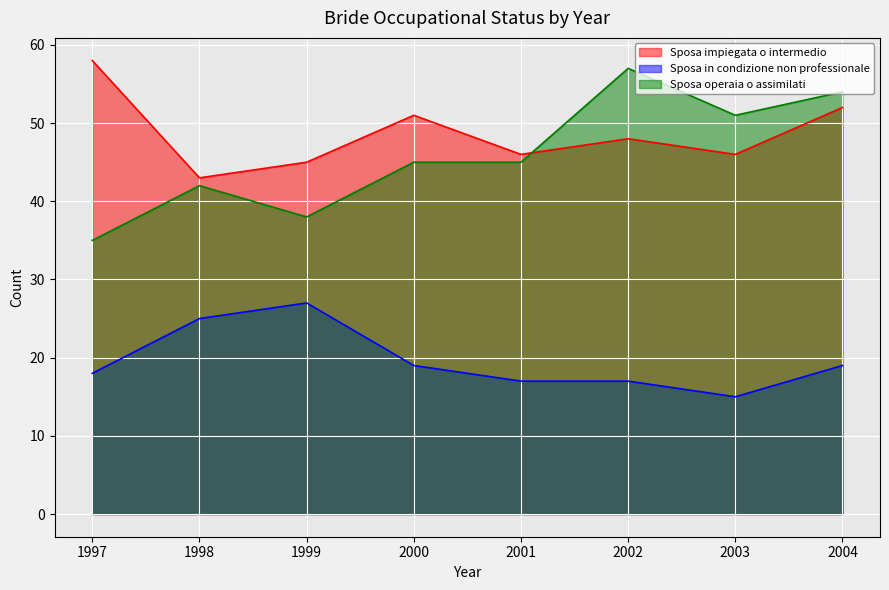

What is the highest value of the Sposa in condizione non professionale series?

27